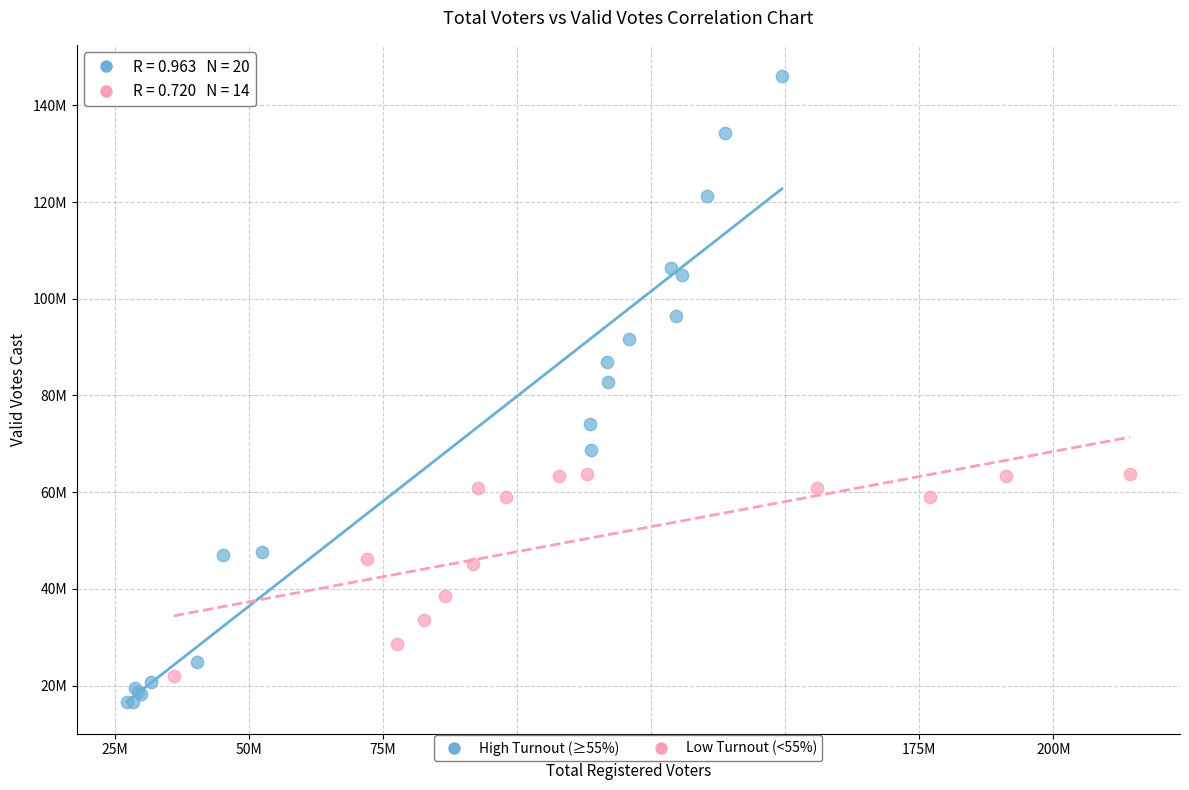

What are all the series names shown in the legend?

High Turnout (≥55%), Low Turnout (<55%)